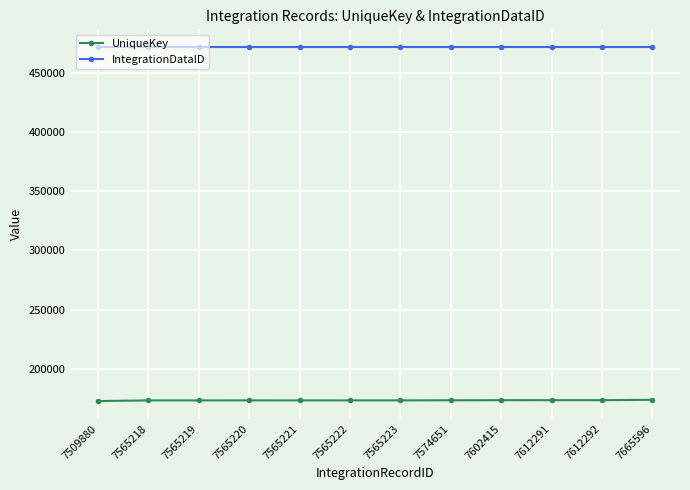

What is the difference between the UniqueKey values at 7509880 and 7574651?

662